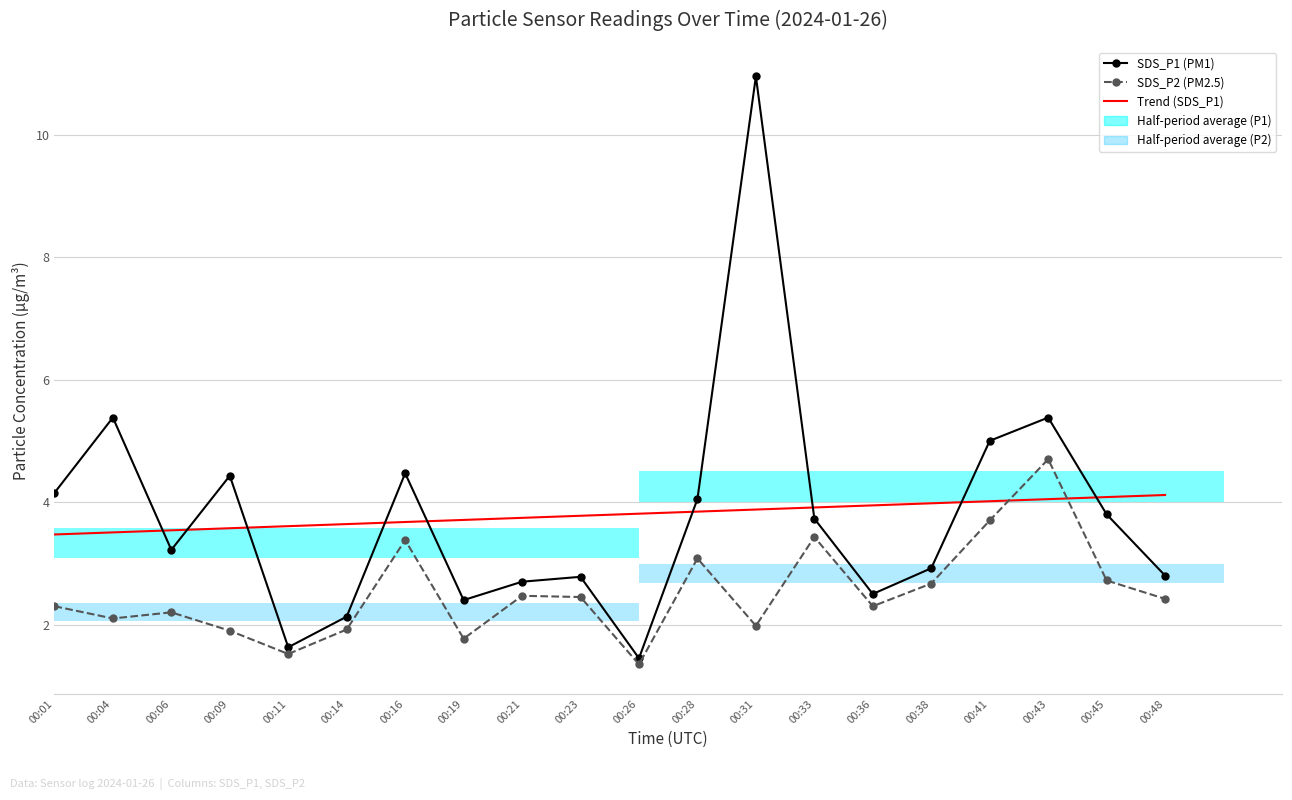

What is the sum of all SDS_P1 (PM1) values?

75.9